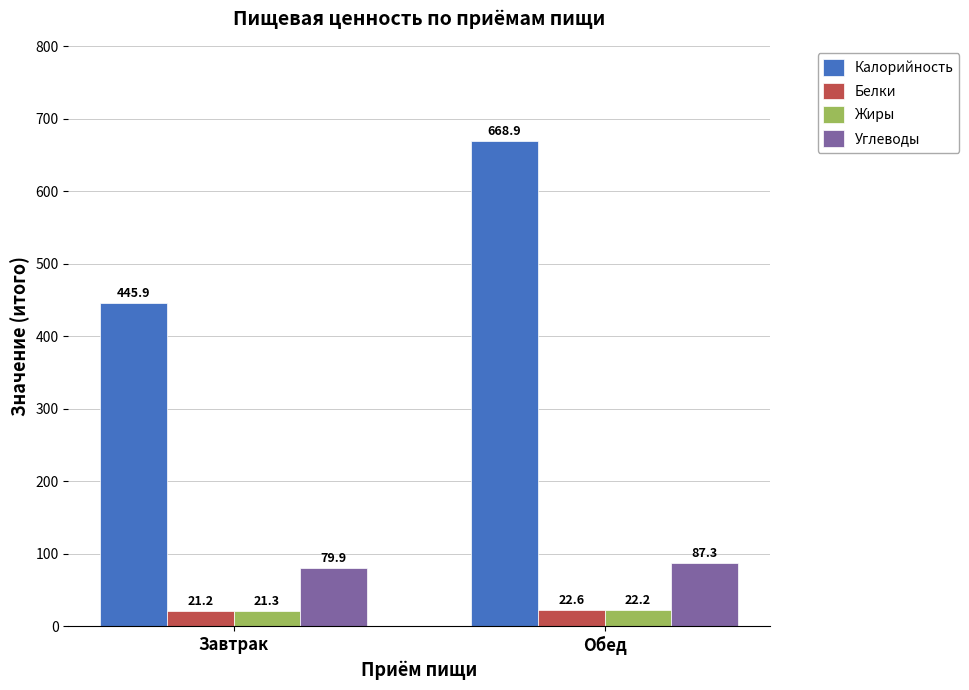

How many Жиры values are between 21 and 22?

1